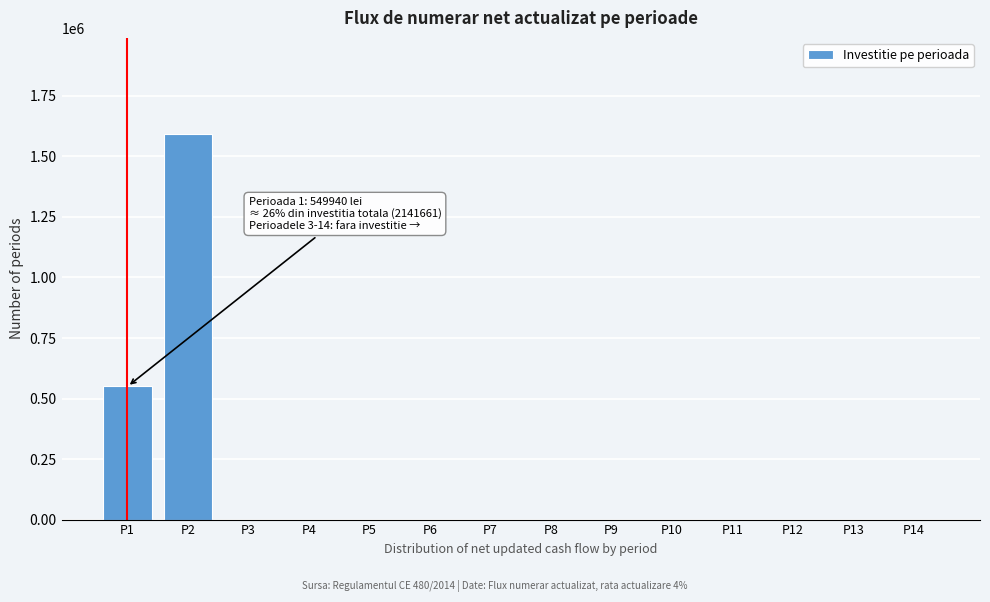

Reading right to left, what are all the values shown in this chart?

P14=0.0	P13=0.0	P12=0.0	P11=0.0	P10=0.0	P9=0.0	P8=0.0	P7=0.0	P6=0.0	P5=0.0	P4=0.0	P3=0.0	P2=1591720.6	P1=549940.2